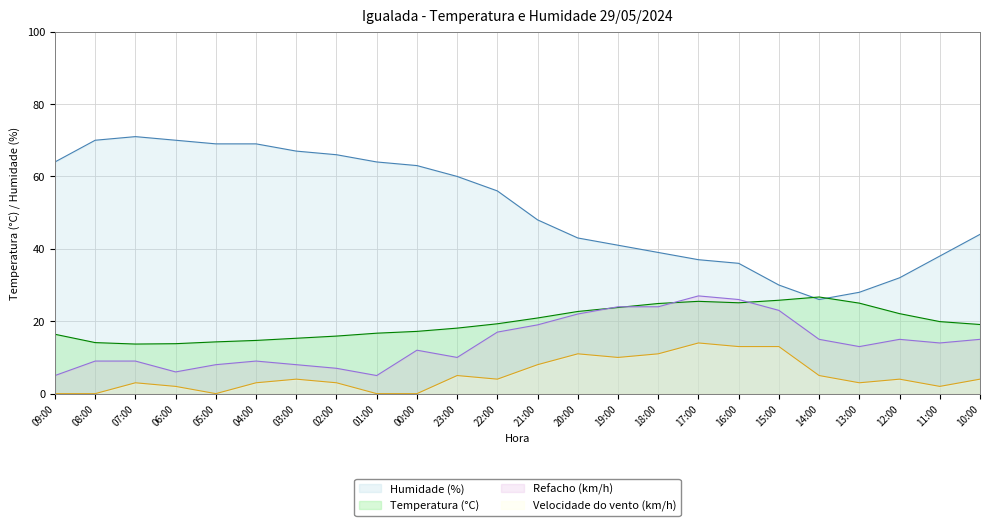

What is the difference between the highest and lowest values at 21:00?

40.0